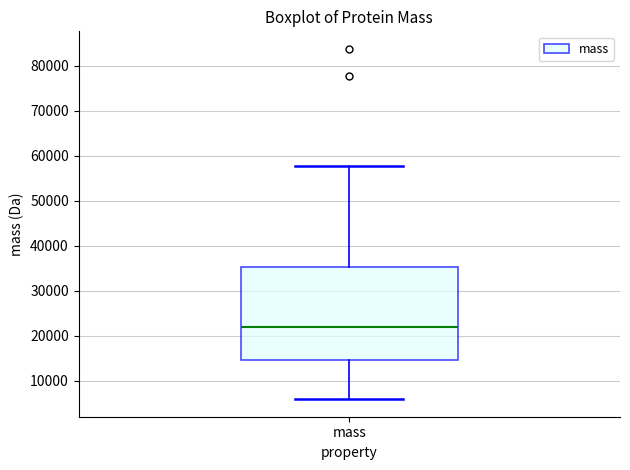

Transcribe this box plot: give where the median line is, the range the box spans, and where the two whiskers end, as read against the y-axis. The values are not printed on the chart, so give them approximately, as read against the axis.

median 22000, box 15000 to 35000, whiskers 6000 to 58000